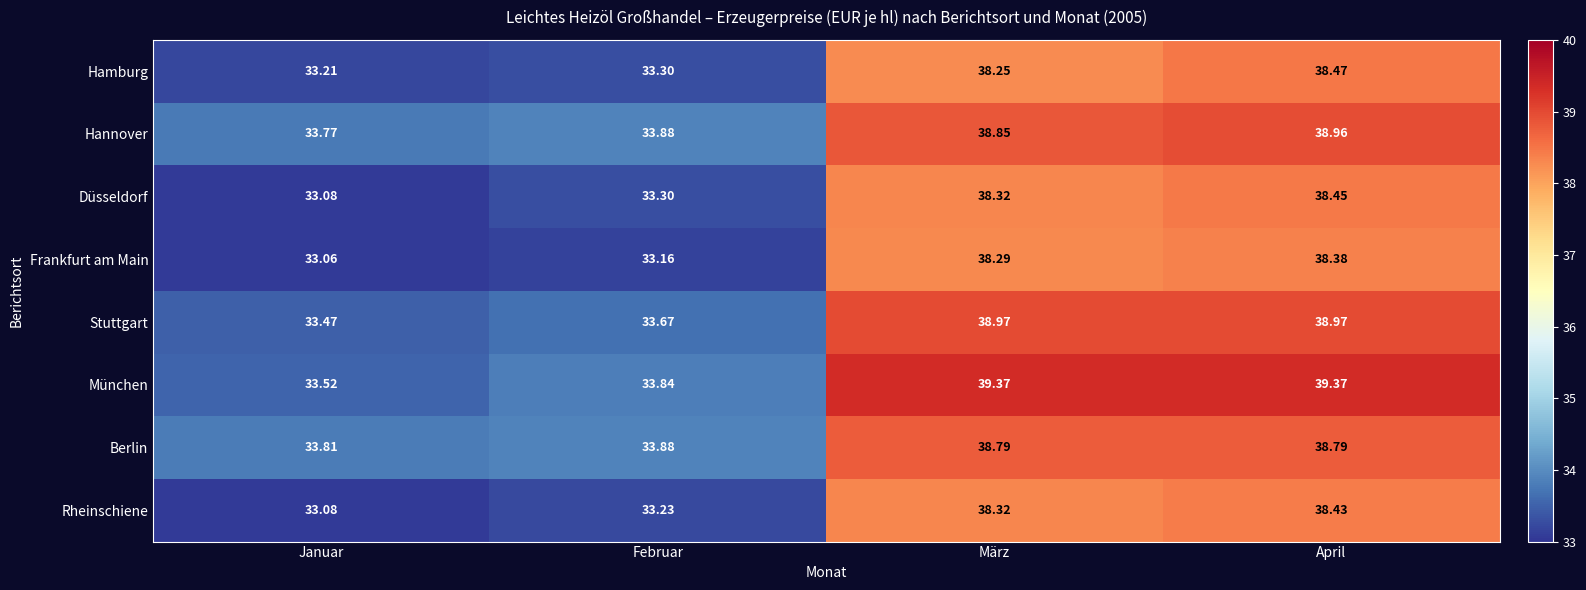

Which series has the largest total across all categories?

München